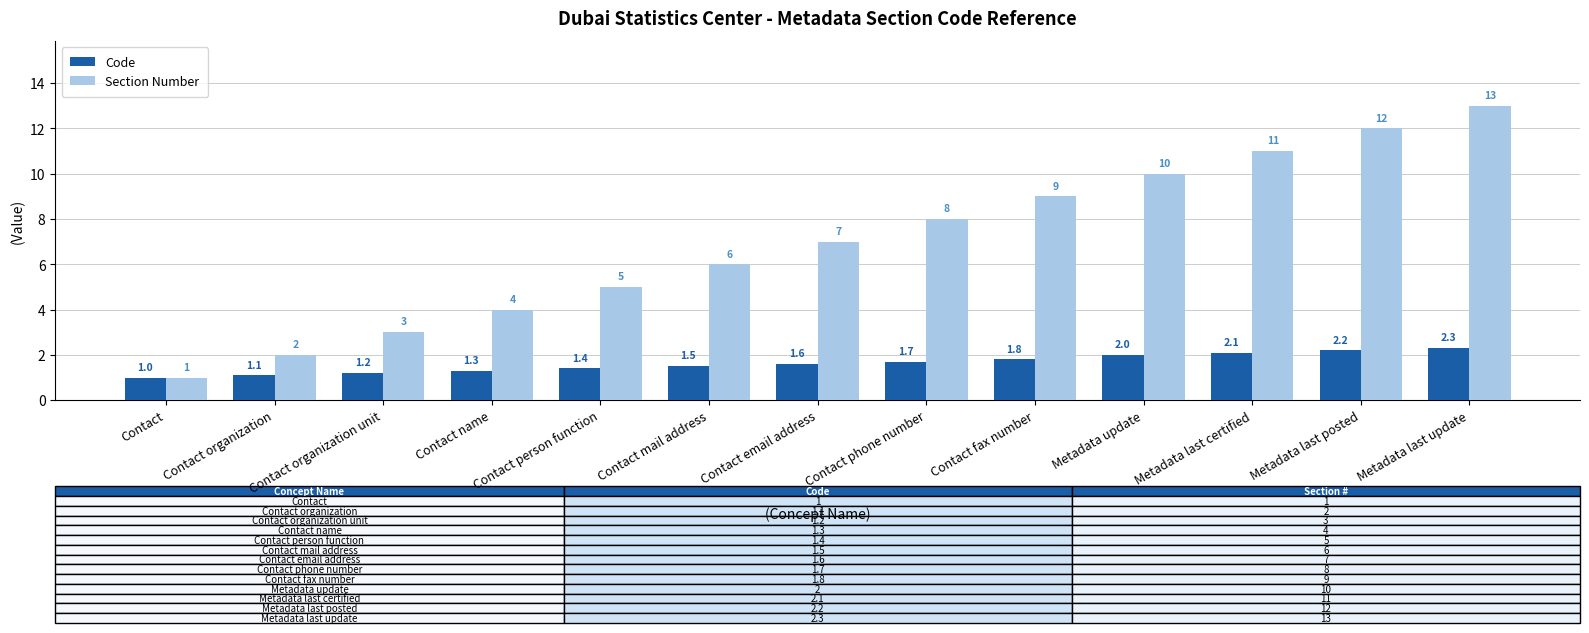

Which series has the largest range (max minus min)?

Section Number